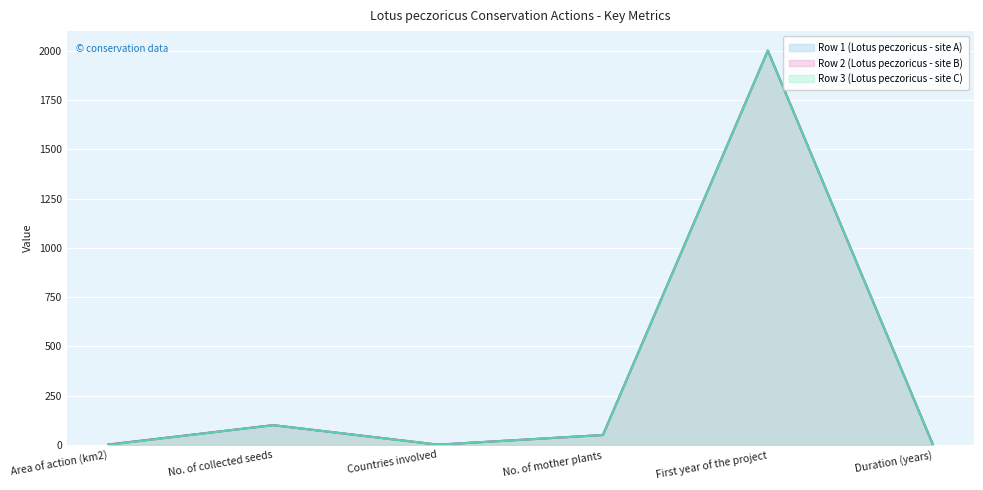

True or false: Row 3 (Lotus peczoricus - site C) has a value of 0.2 at Area of action (km2).

True